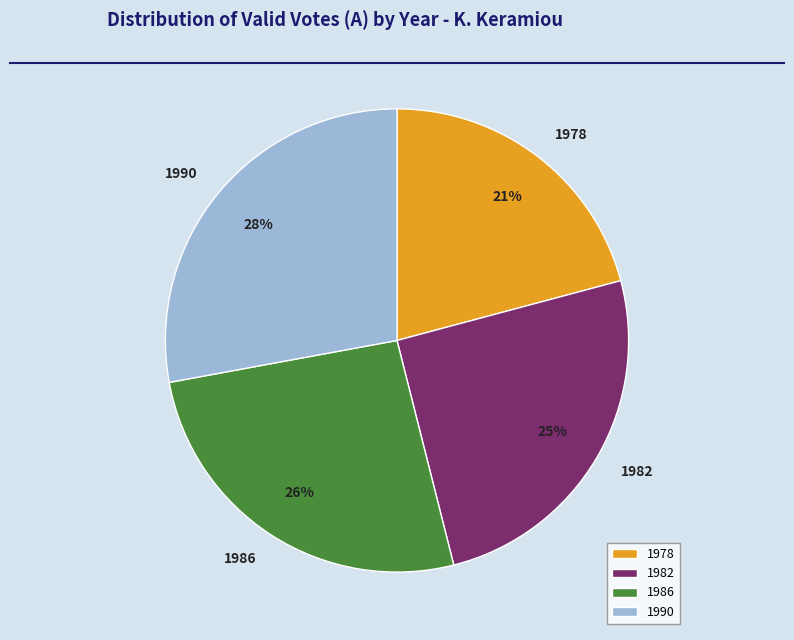

Count the number of slices in the pie.

4